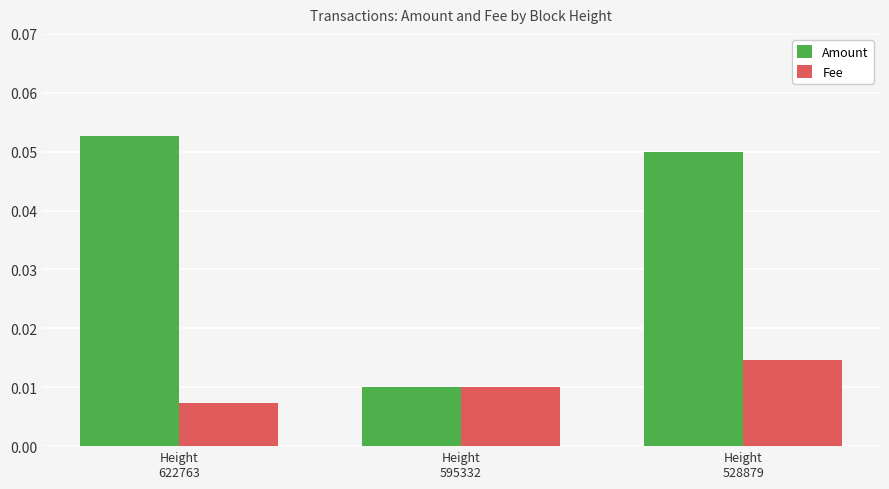

Rank the series by their average value, from highest to lowest.

Amount, Fee